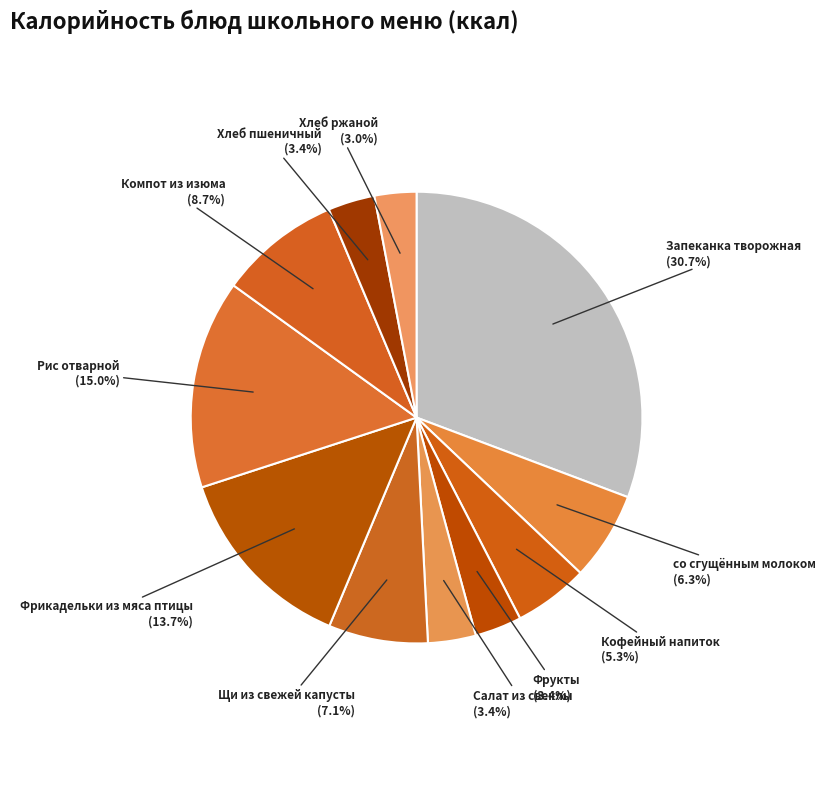

What is the largest slice in the pie chart?

Запеканка творожная